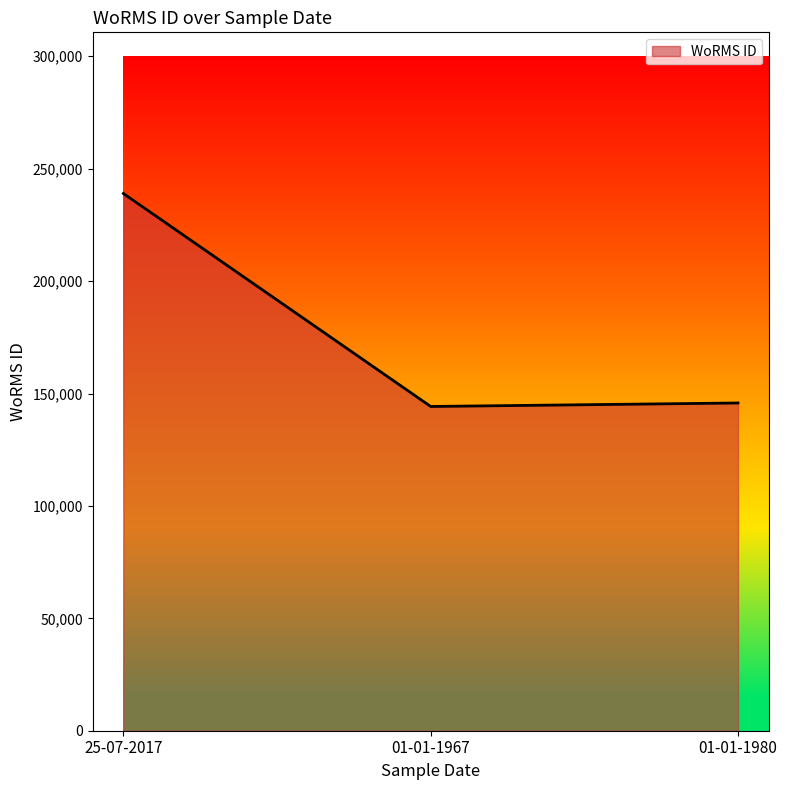

Is it true that the value at 25-07-2017 is 238968?

True